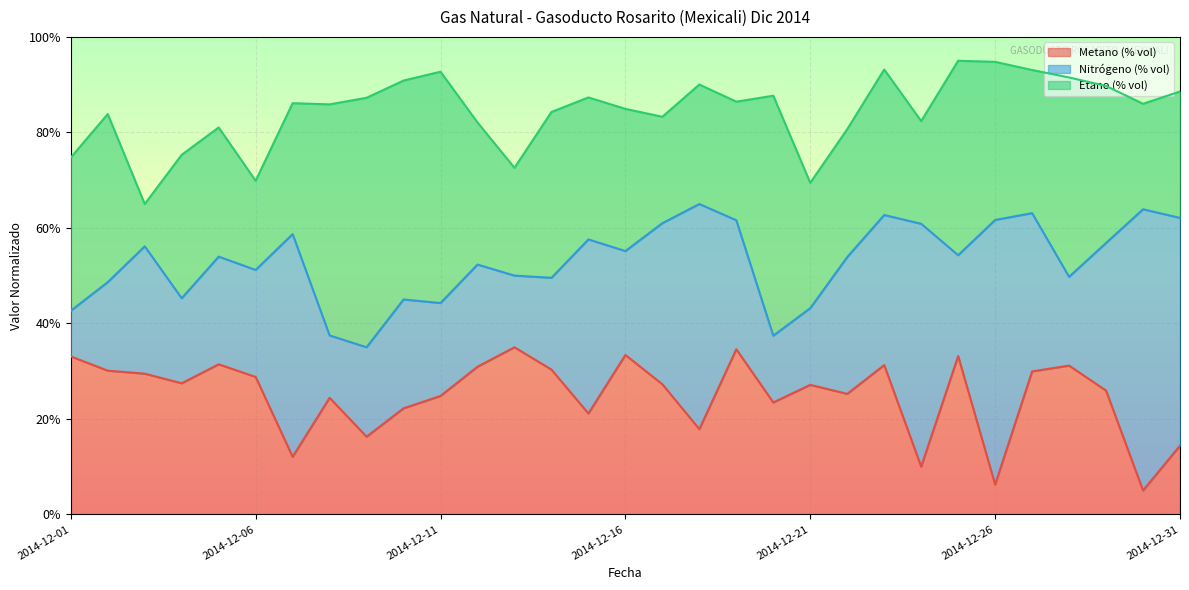

Reading left to right, what are all the values shown in this chart?

Metano (% vol): 33.1	30.1	29.5	27.5	31.4	28.8	12.1	24.4	16.3	22.2	24.8	30.9	35.0	30.3	21.1	33.4	27.2	17.8	34.6	23.4	27.1	25.2	31.3	10.0	33.2	6.2	29.9	31.2	25.9	5.0	14.4
Nitrógeno (% vol): 42.6	48.6	56.1	45.3	54.0	51.2	58.7	37.5	35.0	45.0	44.3	52.3	50.0	49.5	57.6	55.1	61.0	65.0	61.6	37.4	43.2	53.9	62.7	60.9	54.3	61.7	63.1	49.8	56.8	63.9	62.1
Etano (% vol): 74.7	83.8	65.0	75.3	81.0	69.9	86.1	85.9	87.2	90.9	92.7	82.1	72.6	84.3	87.3	84.9	83.3	90.0	86.4	87.7	69.4	80.7	93.2	82.4	95.0	94.8	93.1	91.5	89.7	86.0	88.6